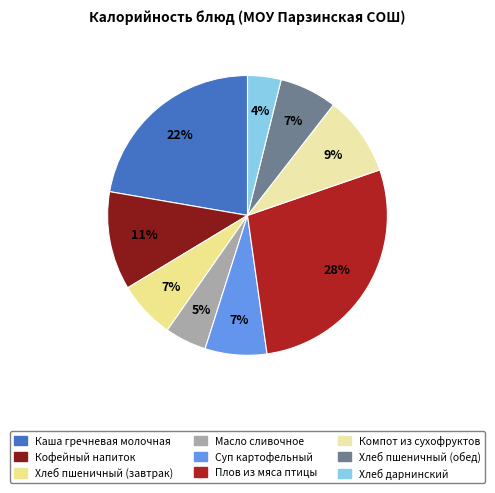

How many slices are in this pie chart?

9